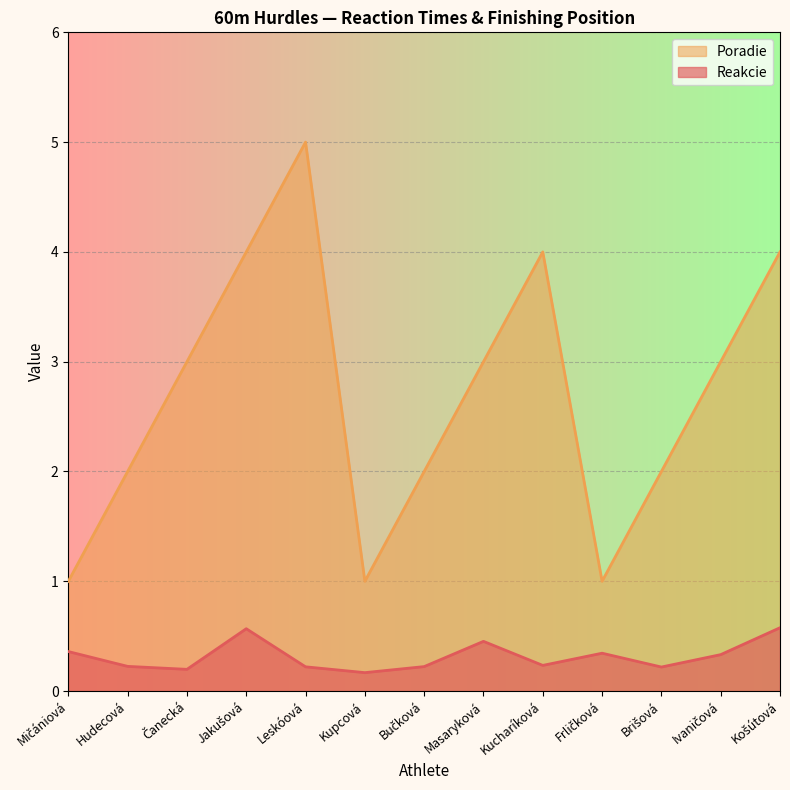

How many Poradie values are between 2 and 4?

9